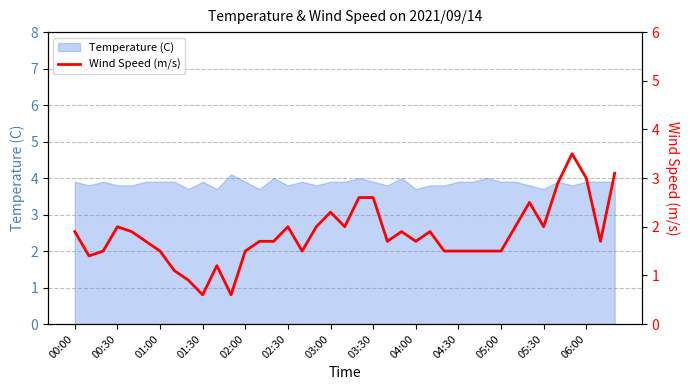

What is the maximum value for Temperature (C)?

4.1